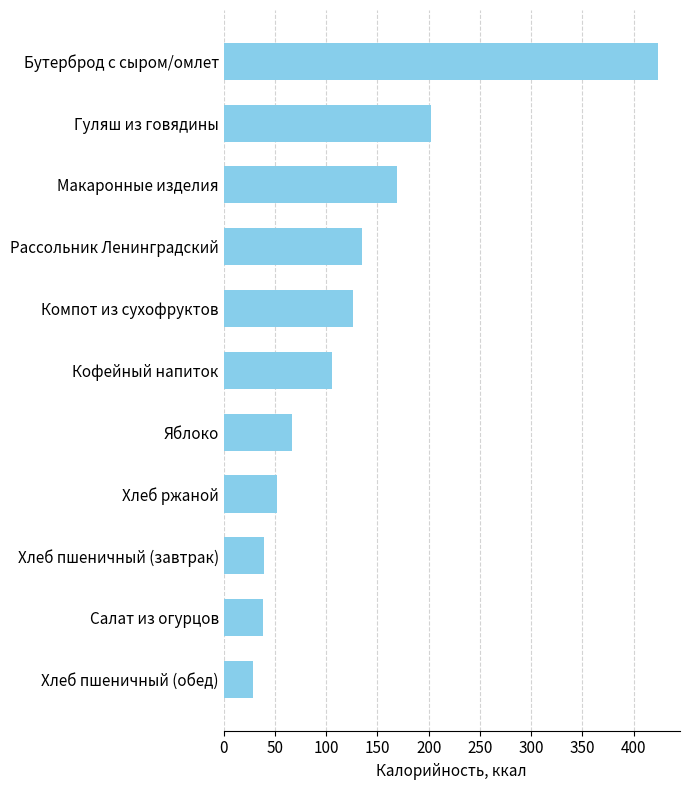

How many categories are shown in the chart?

11